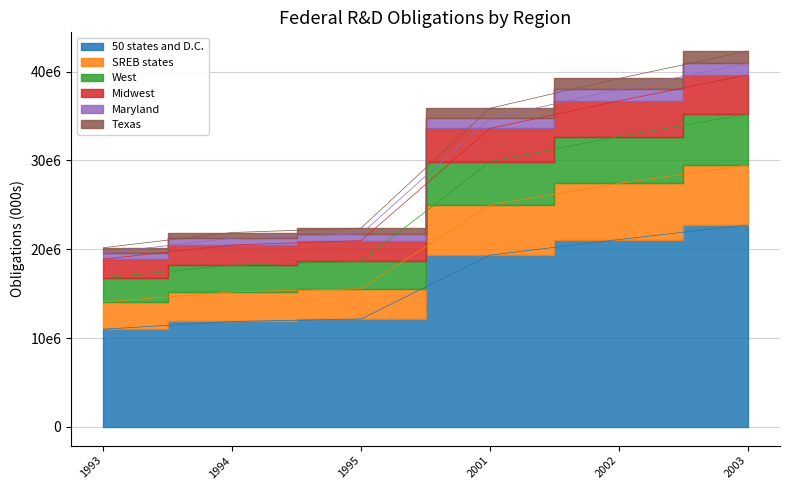

What is the average value of the 50 states and D.C. series?

16361337